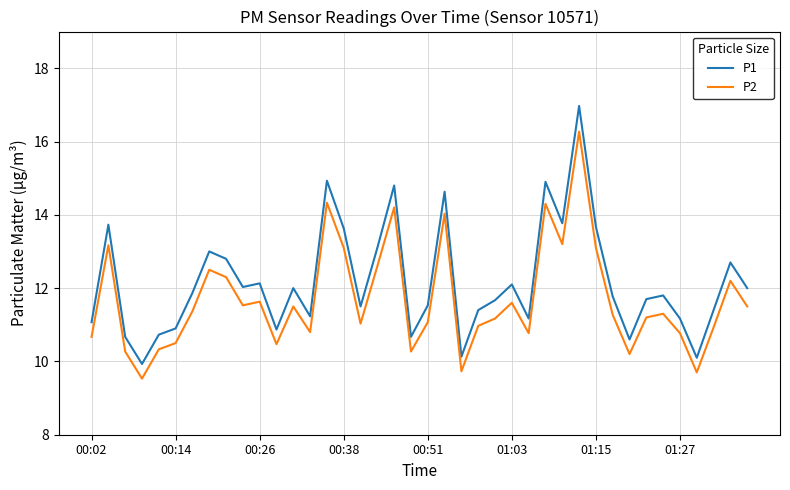

True or false: P1 and P2 cross at least once.

False